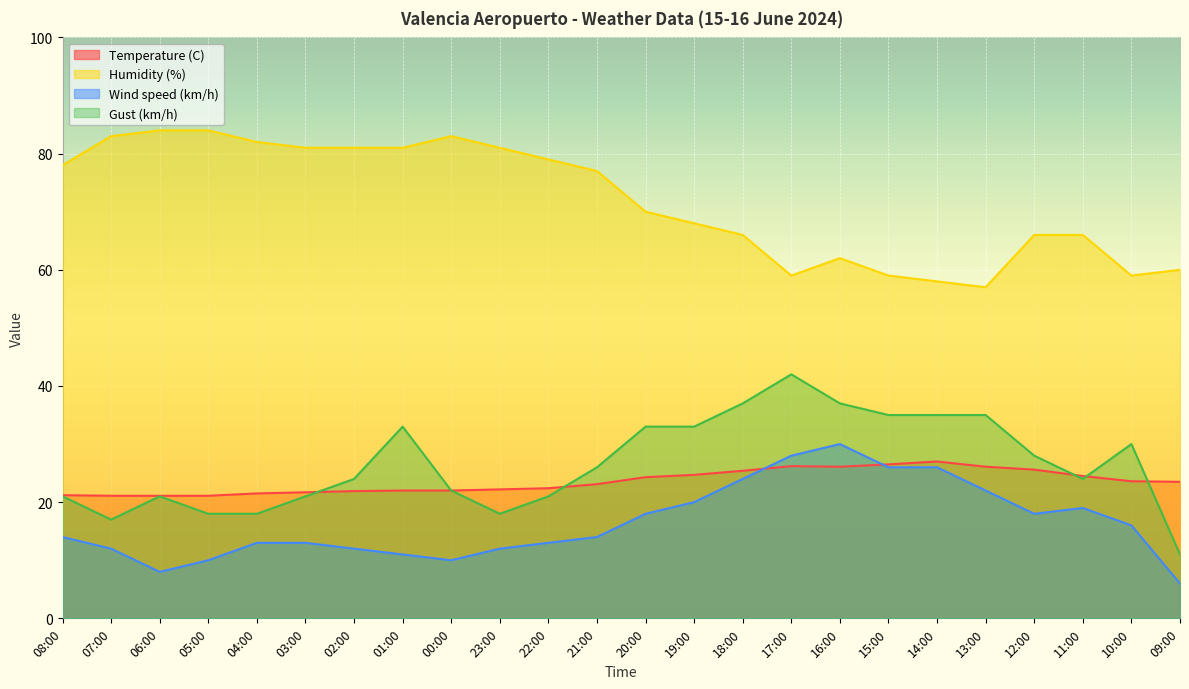

The Wind speed (km/h) series shows 18.0 at 12:00. True or false?

True